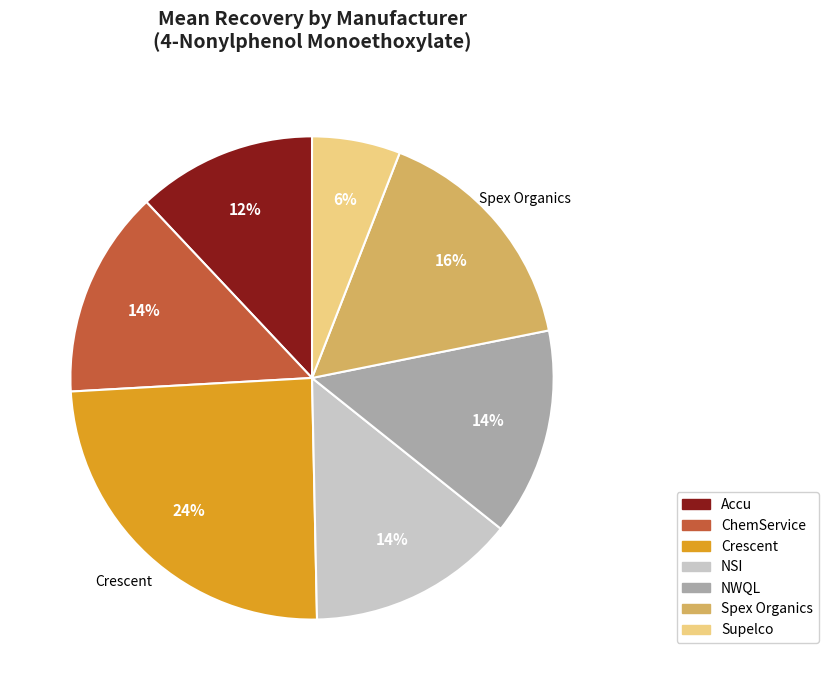

Combined, do Supelco and NWQL account for over 50%?

No